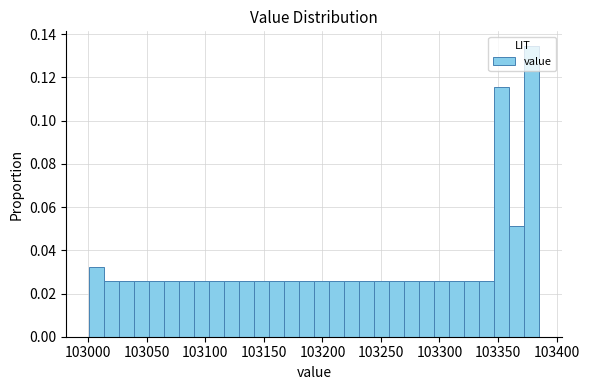

Around what value on the x-axis is the tallest bar? Give the approximate position of its centre, as read against the axis.

103380